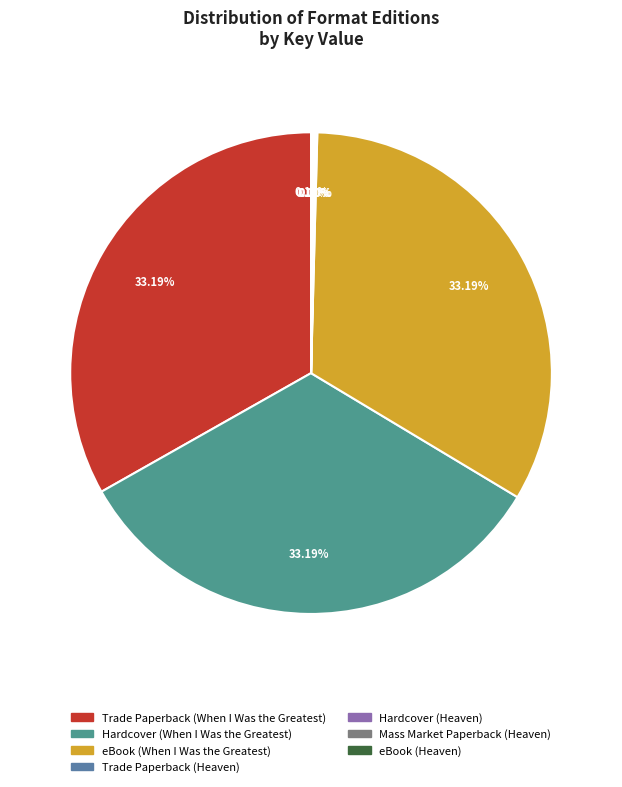

Is there any slice that represents more than half of the pie?

No